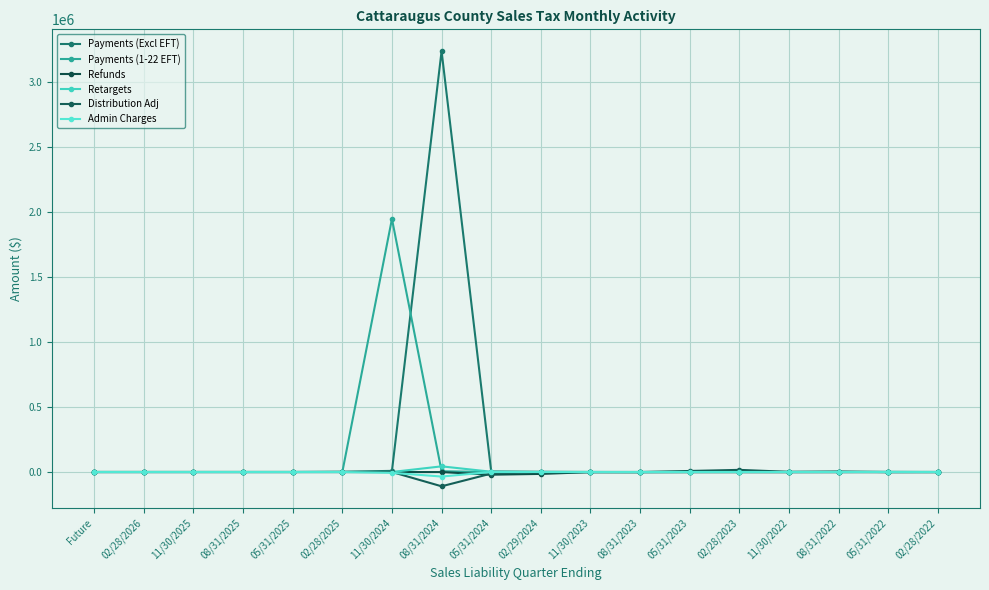

How many data points in Refunds are above -857?

8